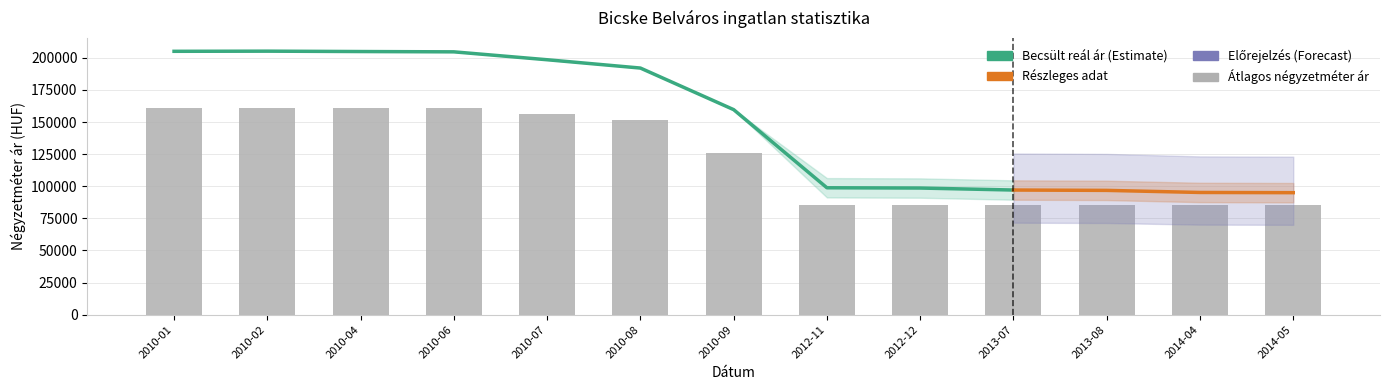

Which has a higher value, 2010-04 or 2010-09?

2010-04